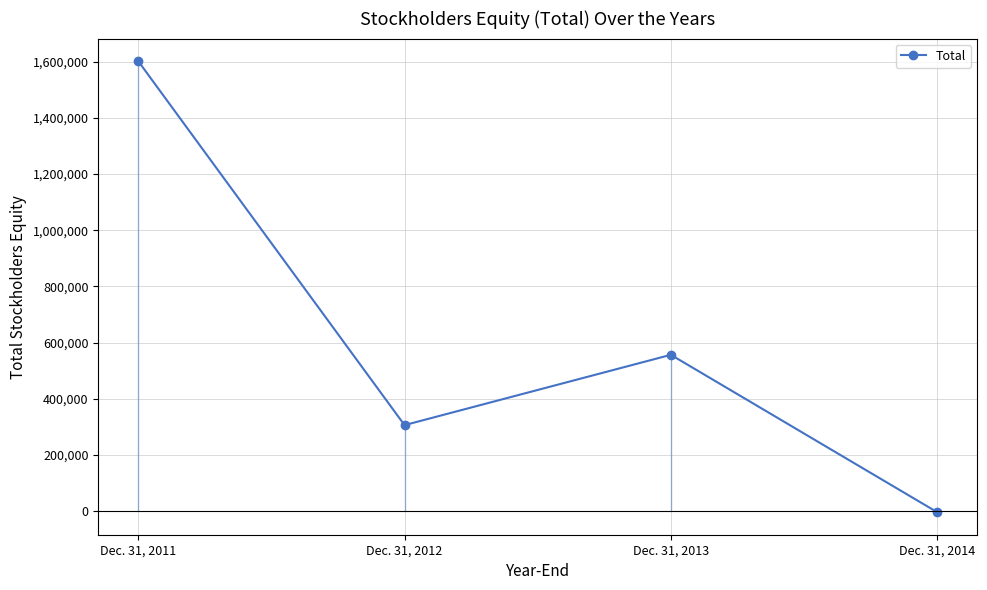

What is the sum of all values?

2459987